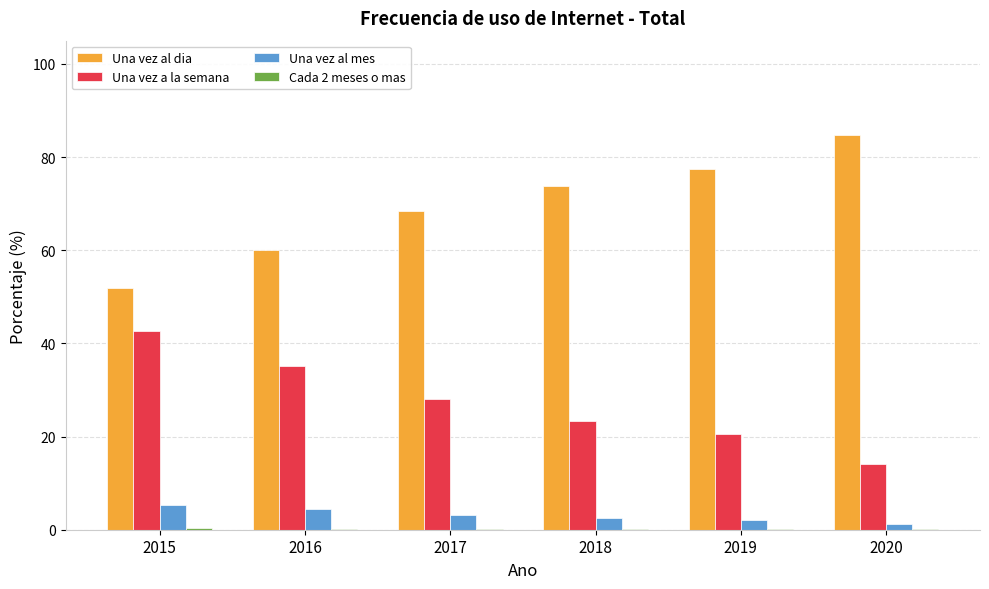

How many categories are shown in the chart?

6